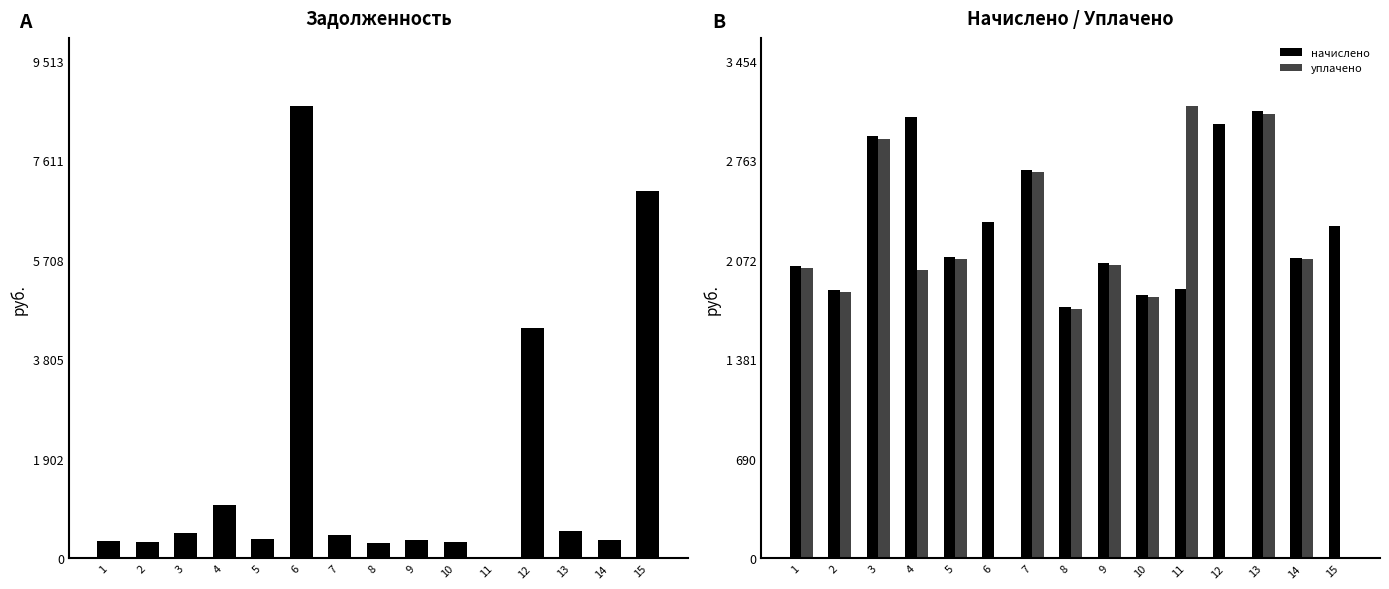

How many values in the задолженность series exceed 361?

8